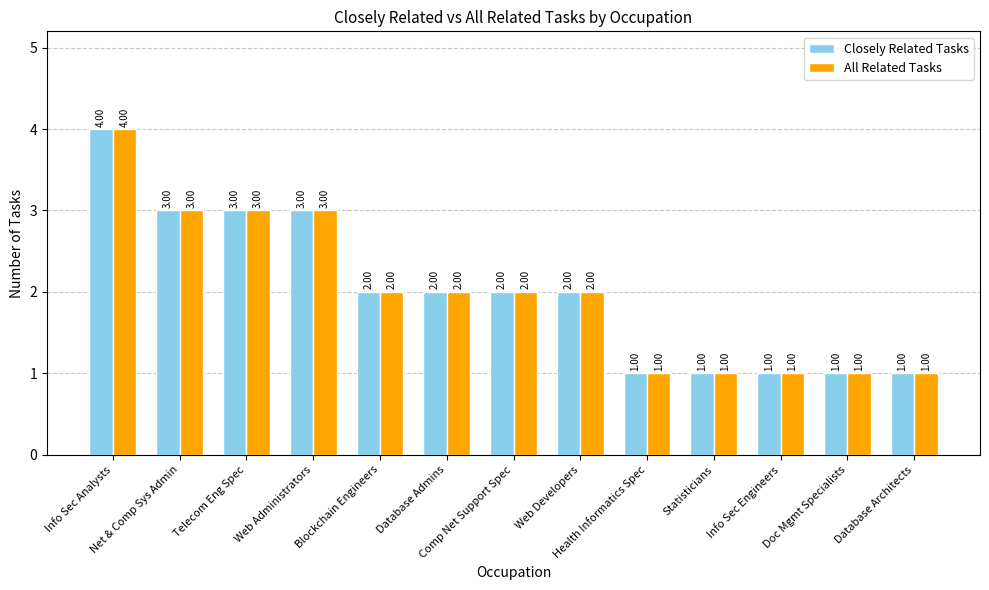

What is the label of the 7th bar from the left?

Comp Net Support Spec